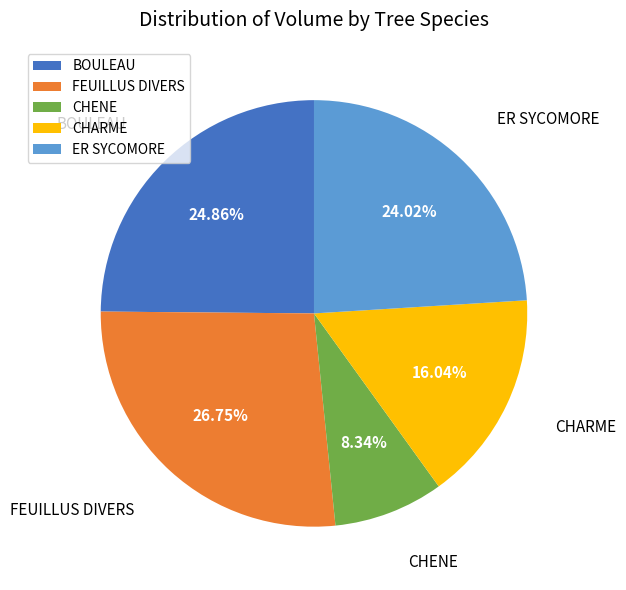

How many slices are in this pie chart?

5